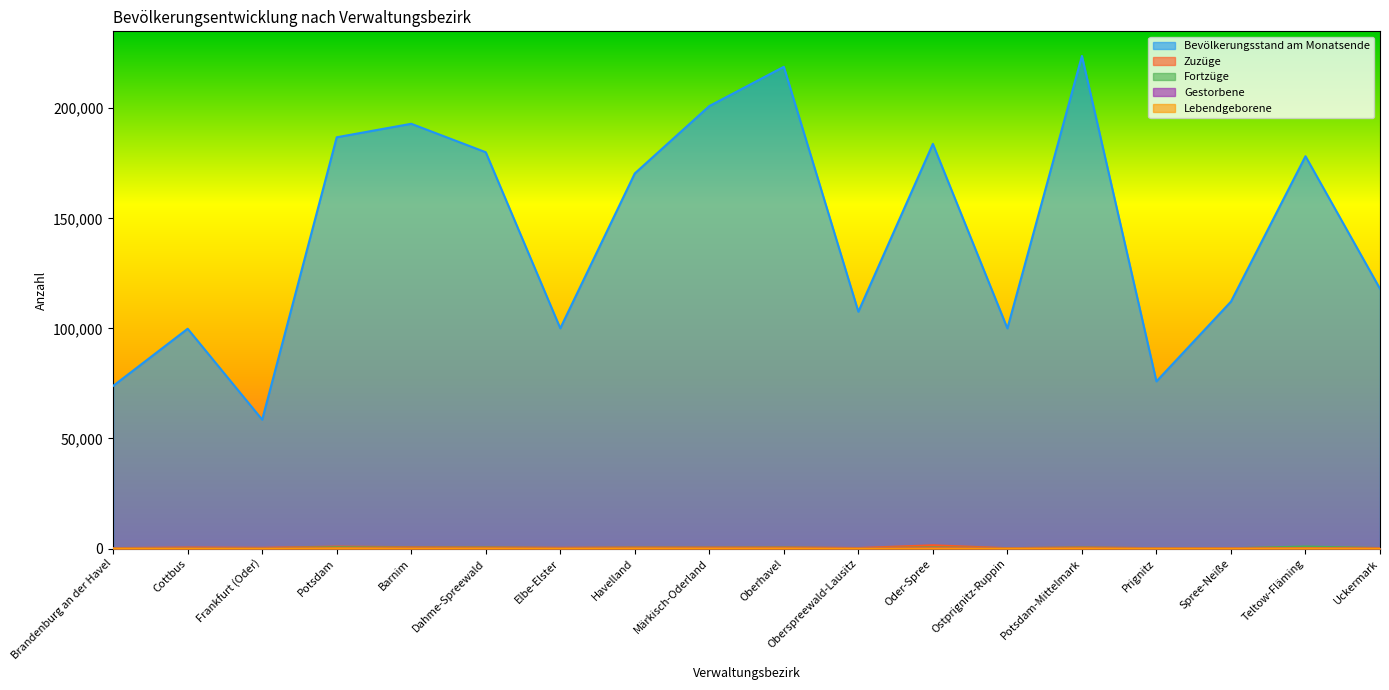

List the series in order of their peak value, highest first.

Bevölkerungsstand am Monatsende, Zuzüge, Fortzüge, Gestorbene, Lebendgeborene